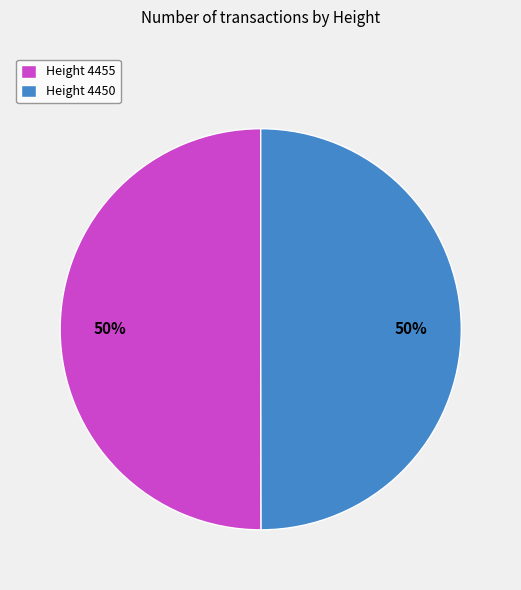

How many slices are in this pie chart?

2